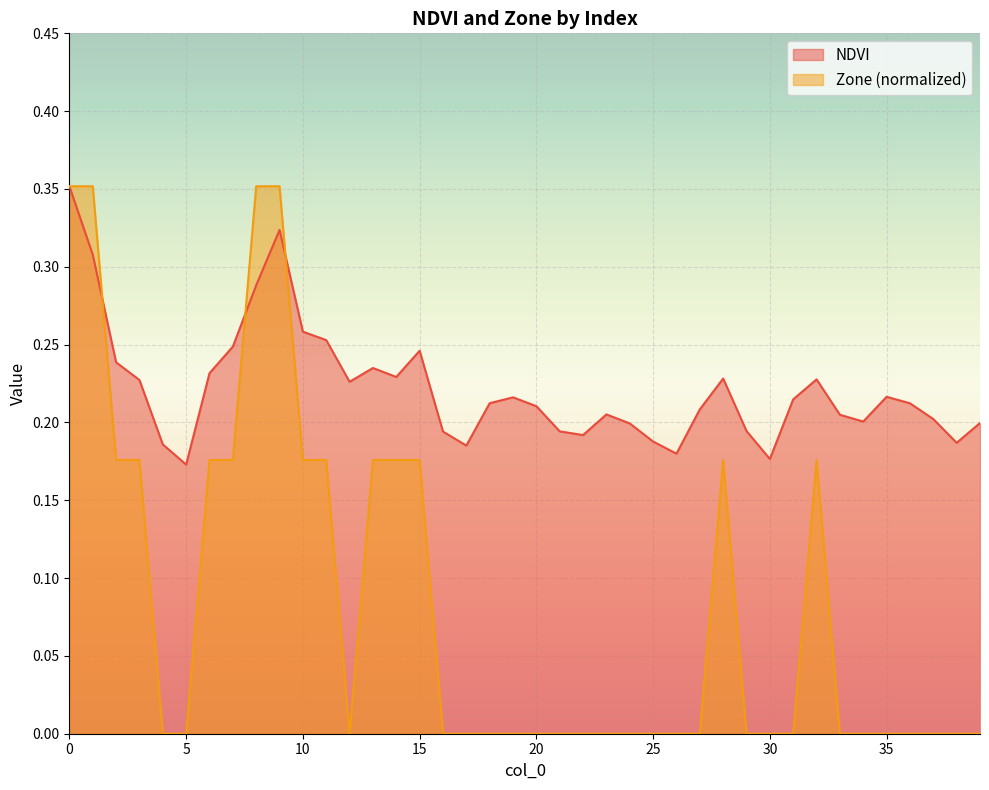

Is the value of Zone at 18 greater than the value of NDVI at 9?

No